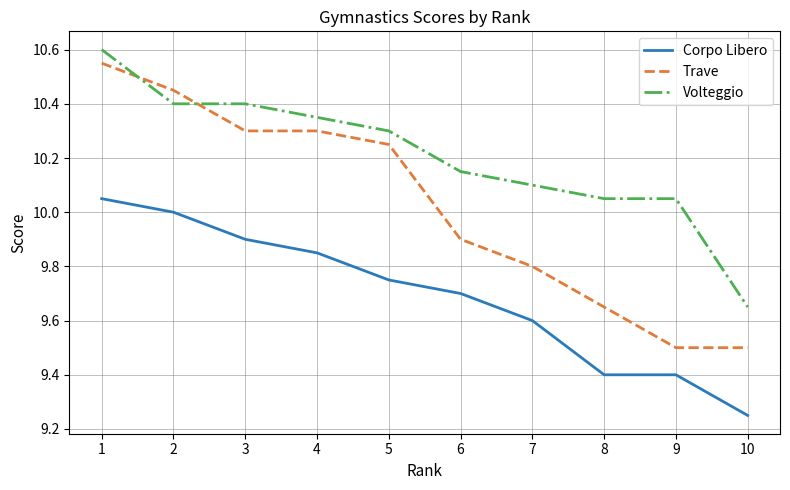

Rank the series by their average value, from lowest to highest.

Corpo Libero, Trave, Volteggio